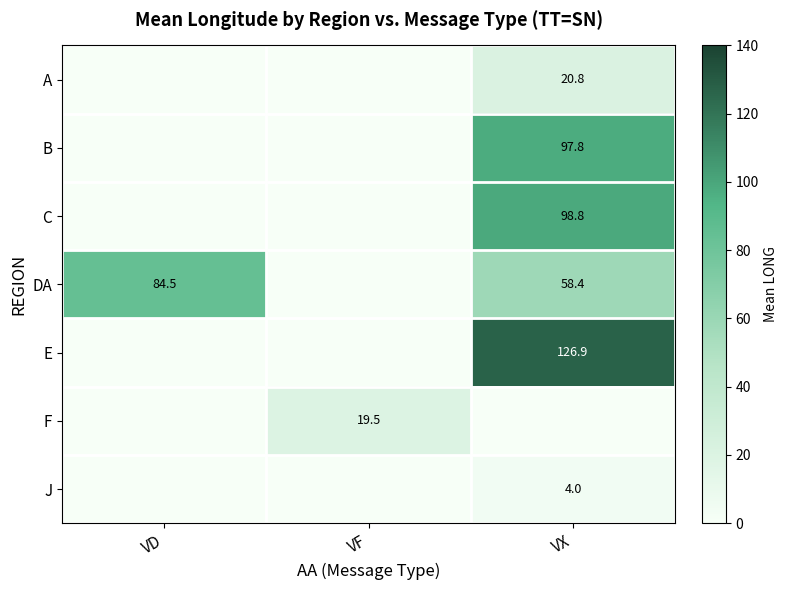

True or false: F has a value of 28.8 at VF.

False